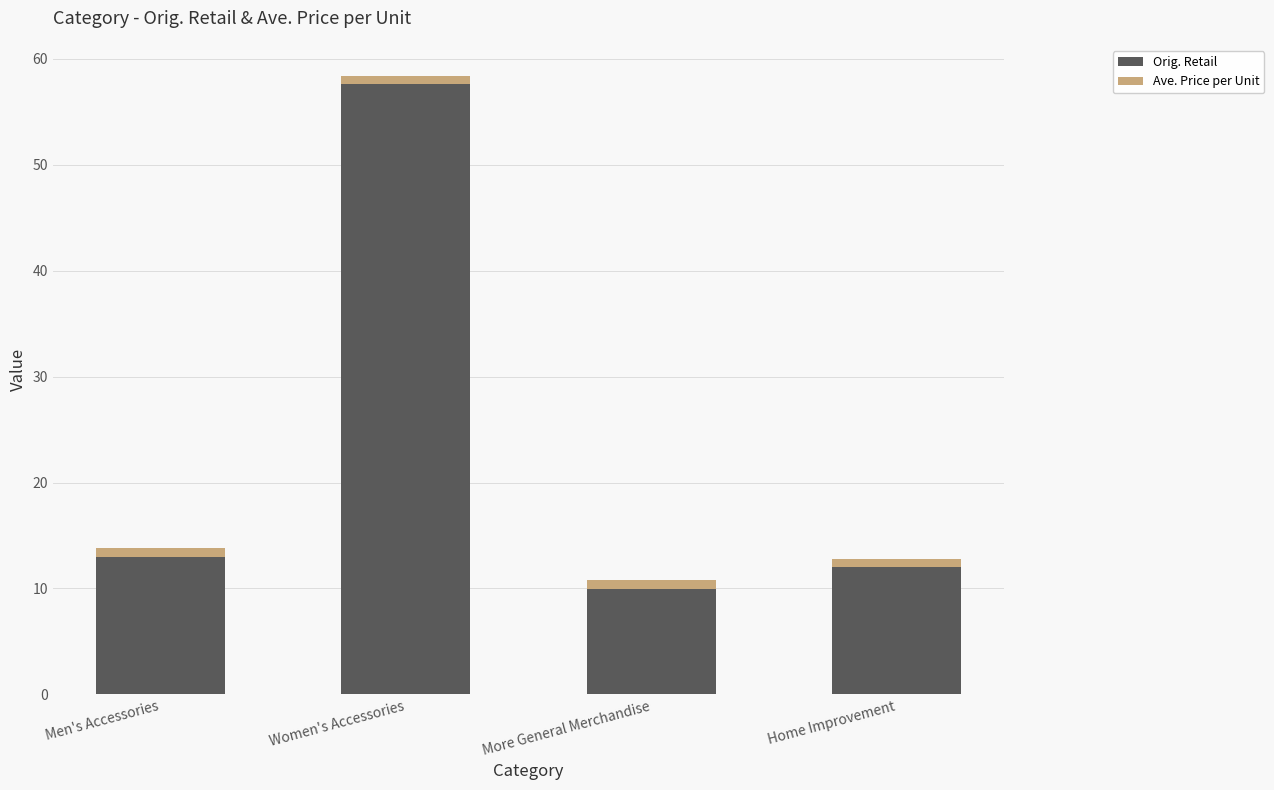

What are all the series names shown in the legend?

Orig. Retail, Ave. Price per Unit